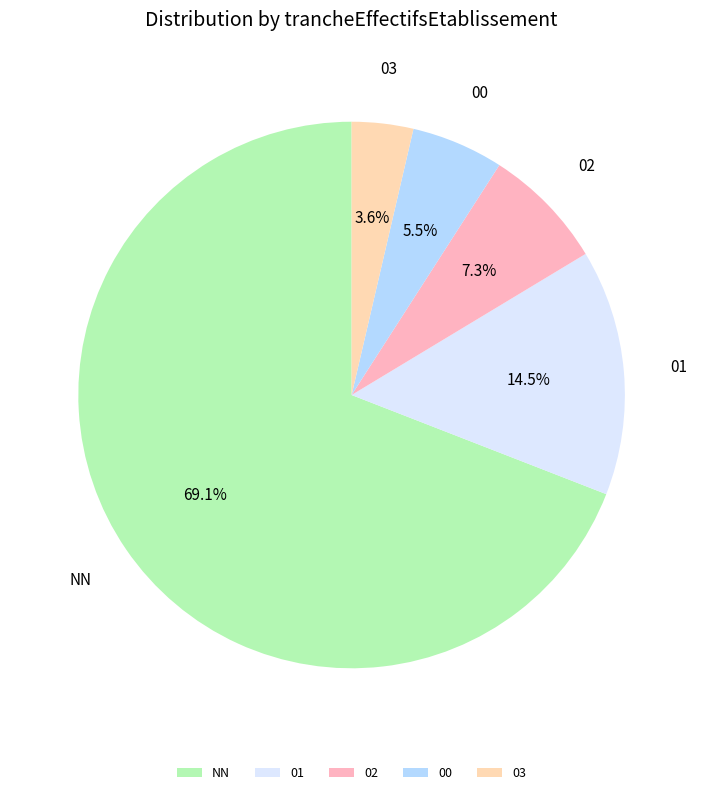

Combined, what portion of the pie is 03 and NN?

72.7%